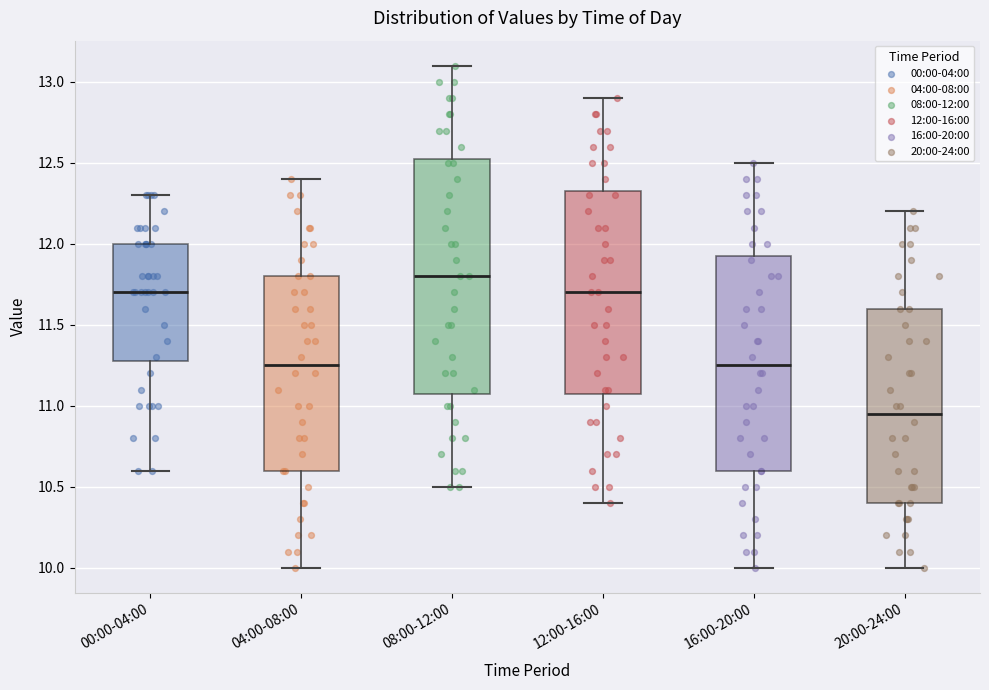

Reading left to right, read every box against the y-axis: the position of its median line, the range the box covers, and the ends of its whiskers. The values are not printed on the chart, so give them approximately, as read against the axis.

00:00-04:00: median 11.70, box 11.30 to 12.00, whiskers 10.60 to 12.30
04:00-08:00: median 11.25, box 10.60 to 11.80, whiskers 10.00 to 12.40
08:00-12:00: median 11.80, box 11.10 to 12.55, whiskers 10.50 to 13.10
12:00-16:00: median 11.70, box 11.10 to 12.35, whiskers 10.40 to 12.90
16:00-20:00: median 11.25, box 10.60 to 11.95, whiskers 10.00 to 12.50
20:00-24:00: median 10.95, box 10.40 to 11.60, whiskers 10.00 to 12.20